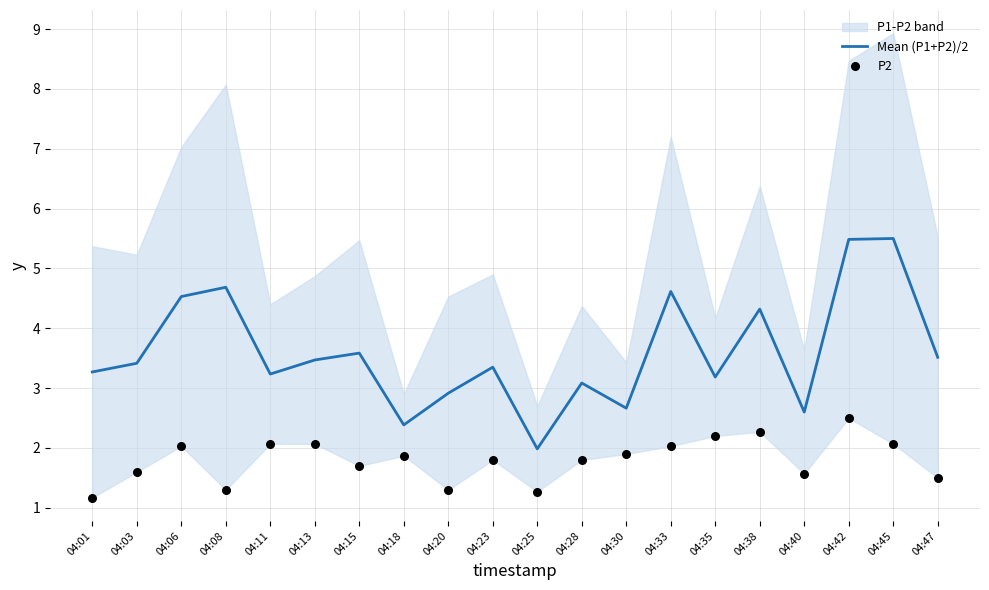

At how many categories does at least one series exceed 1?

20